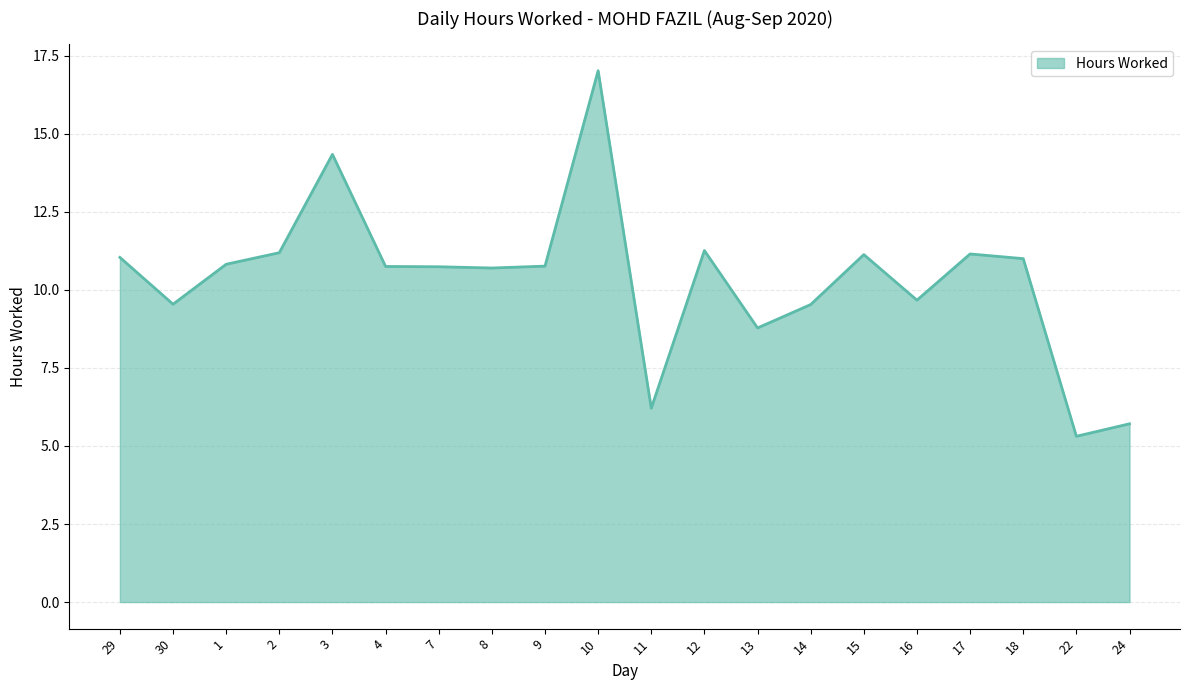

What is the difference between the maximum and minimum values?

11.7